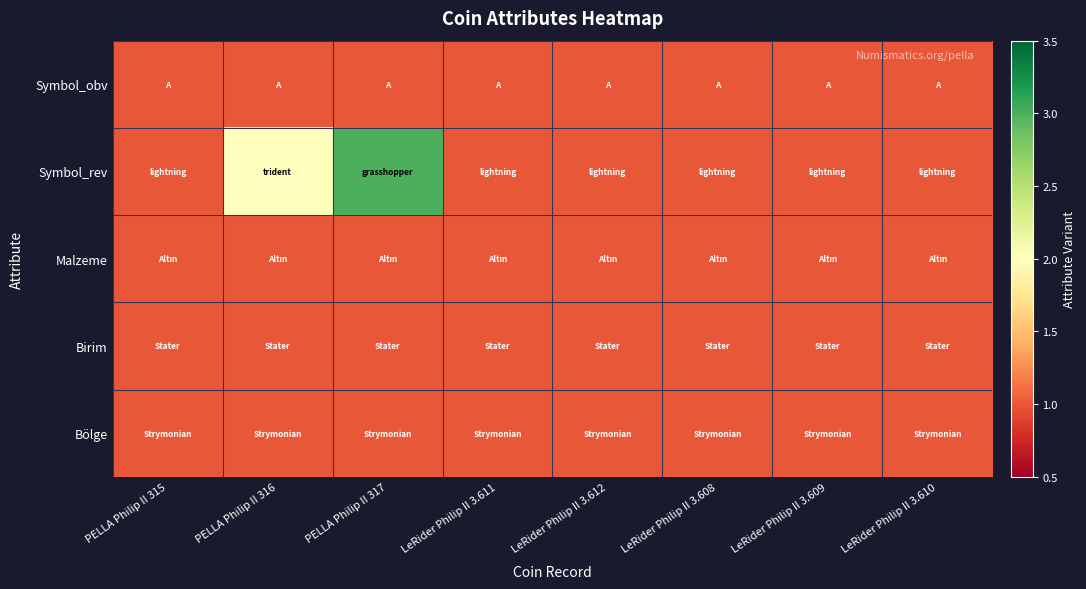

Reading left to right, extract all data points from this chart.

Symbol_obv: PELLA Philip II 315=1	PELLA Philip II 316=1	PELLA Philip II 317=1	LeRider Philip II 3.611=1	LeRider Philip II 3.612=1	LeRider Philip II 3.608=1	LeRider Philip II 3.609=1	LeRider Philip II 3.610=1
Symbol_rev: PELLA Philip II 315=1	PELLA Philip II 316=2	PELLA Philip II 317=3	LeRider Philip II 3.611=1	LeRider Philip II 3.612=1	LeRider Philip II 3.608=1	LeRider Philip II 3.609=1	LeRider Philip II 3.610=1
Malzeme: PELLA Philip II 315=1	PELLA Philip II 316=1	PELLA Philip II 317=1	LeRider Philip II 3.611=1	LeRider Philip II 3.612=1	LeRider Philip II 3.608=1	LeRider Philip II 3.609=1	LeRider Philip II 3.610=1
Birim: PELLA Philip II 315=1	PELLA Philip II 316=1	PELLA Philip II 317=1	LeRider Philip II 3.611=1	LeRider Philip II 3.612=1	LeRider Philip II 3.608=1	LeRider Philip II 3.609=1	LeRider Philip II 3.610=1
Bölge: PELLA Philip II 315=1	PELLA Philip II 316=1	PELLA Philip II 317=1	LeRider Philip II 3.611=1	LeRider Philip II 3.612=1	LeRider Philip II 3.608=1	LeRider Philip II 3.609=1	LeRider Philip II 3.610=1